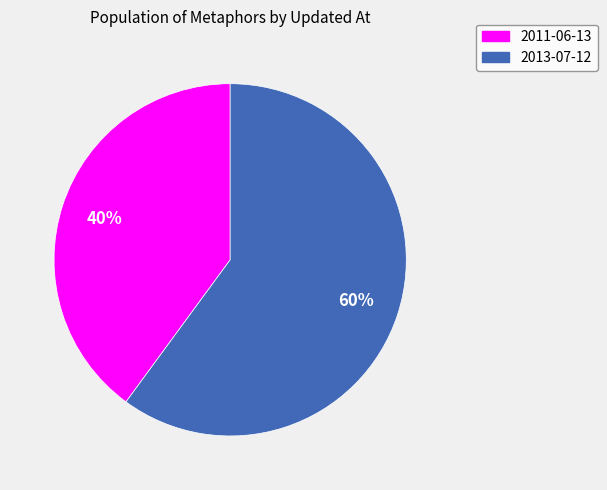

Combined, do 2011-06-13 and 2013-07-12 account for over 50%?

Yes